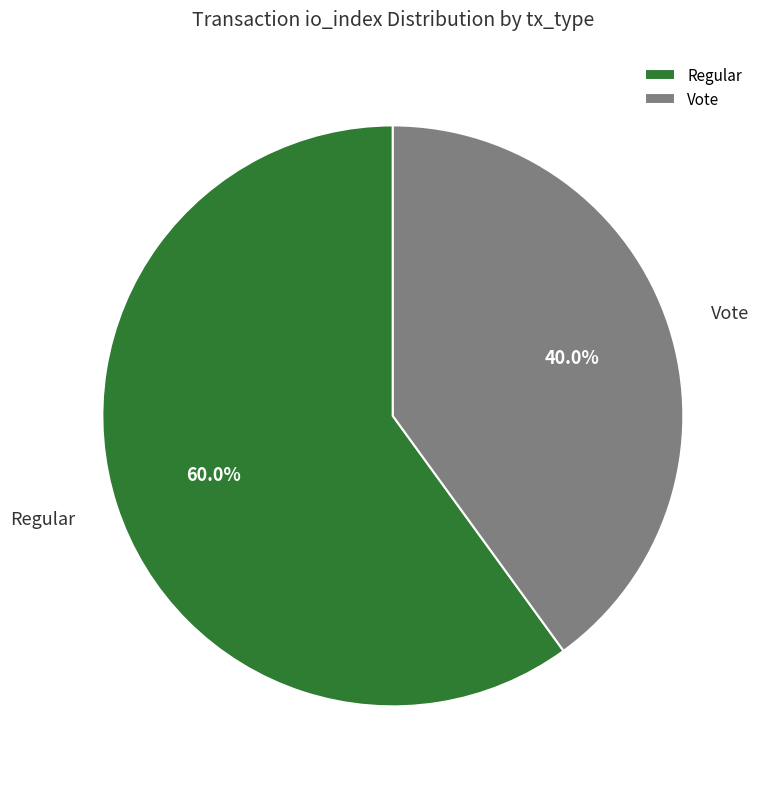

To the nearest percent, what is the combined percentage of Regular and Vote?

100%